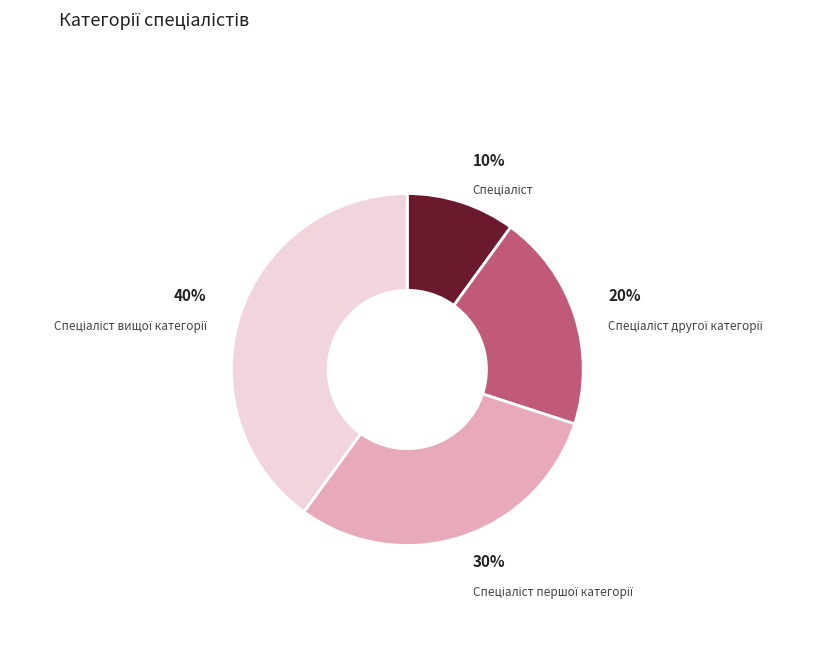

To the nearest percent, what is the average slice percentage?

25%